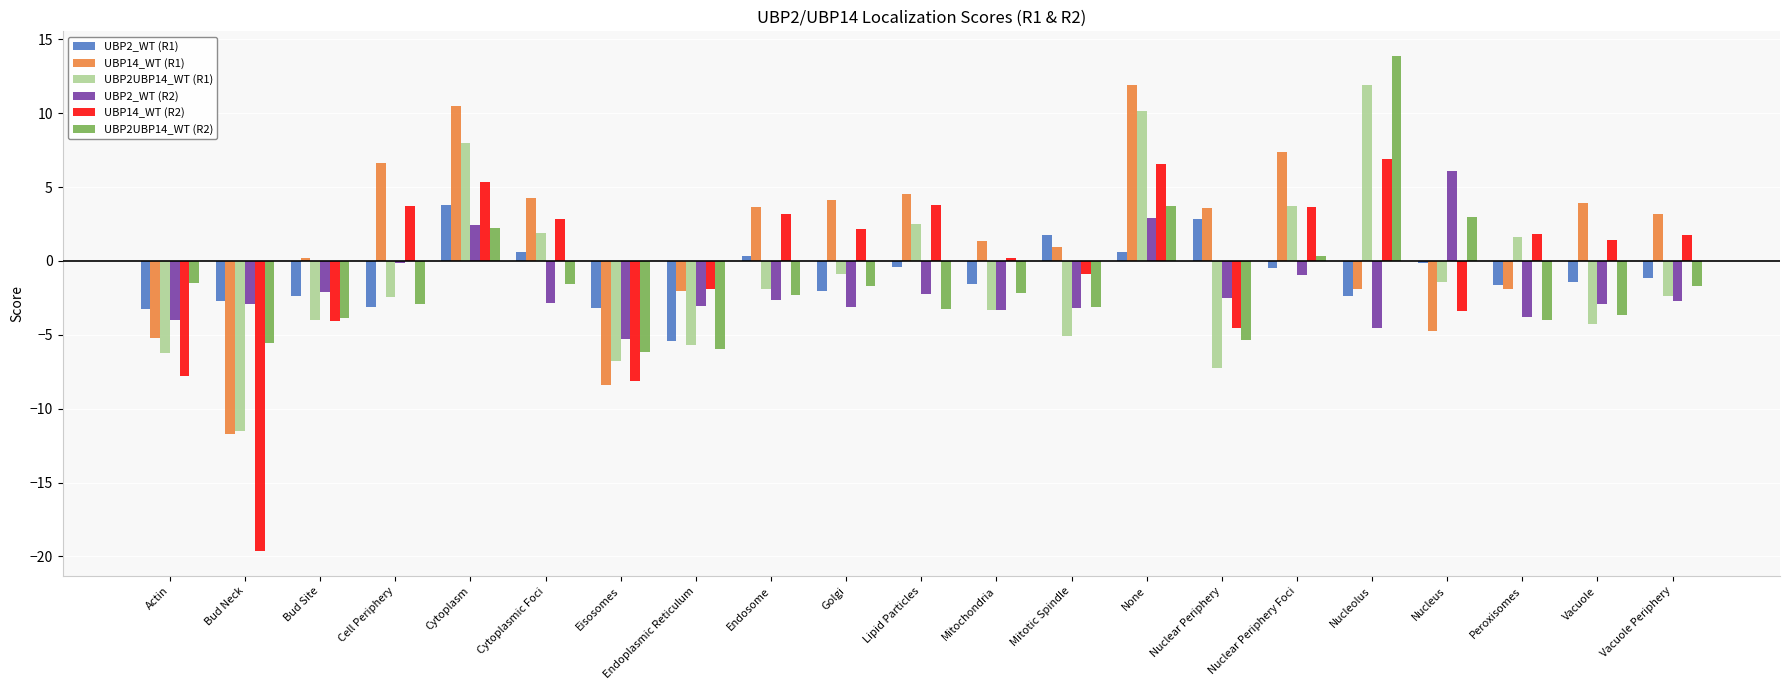

How many values in the UBP14_WT (R1) series exceed 3?

11